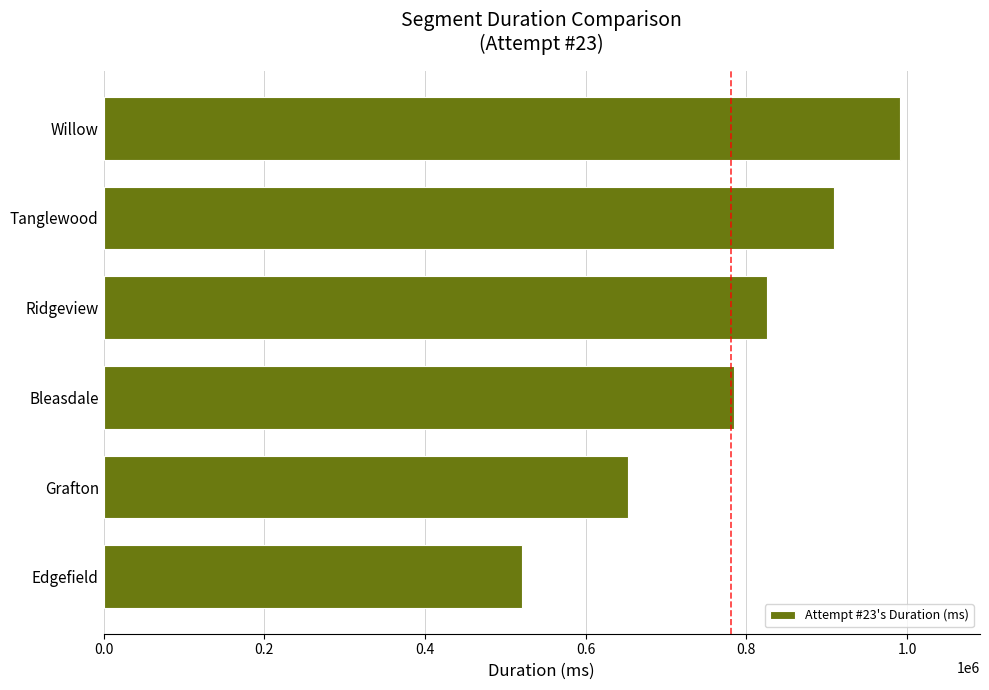

What is the average value?

780449